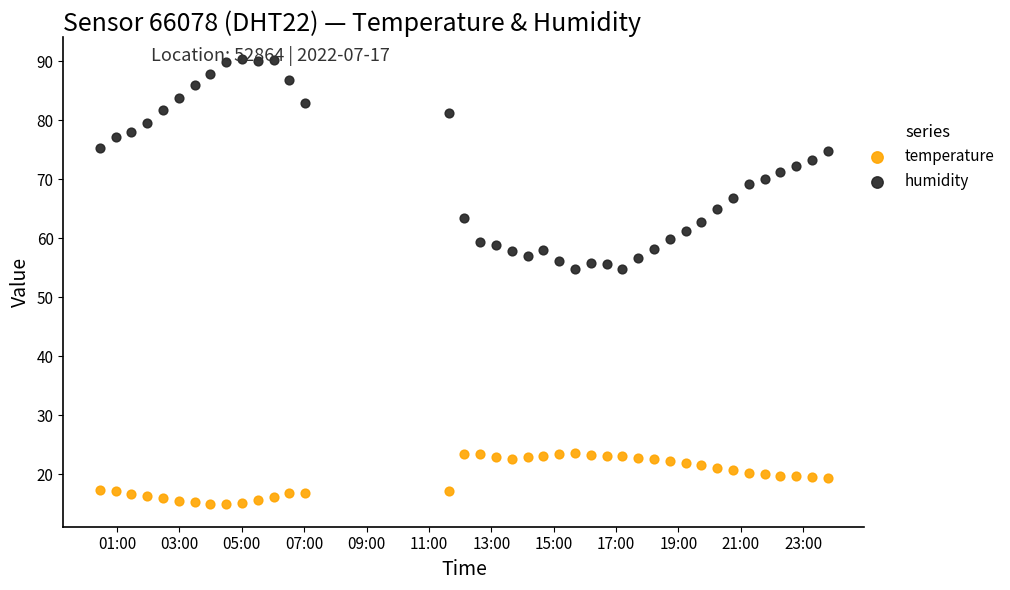

Which series reaches the maximum Y coordinate?

humidity